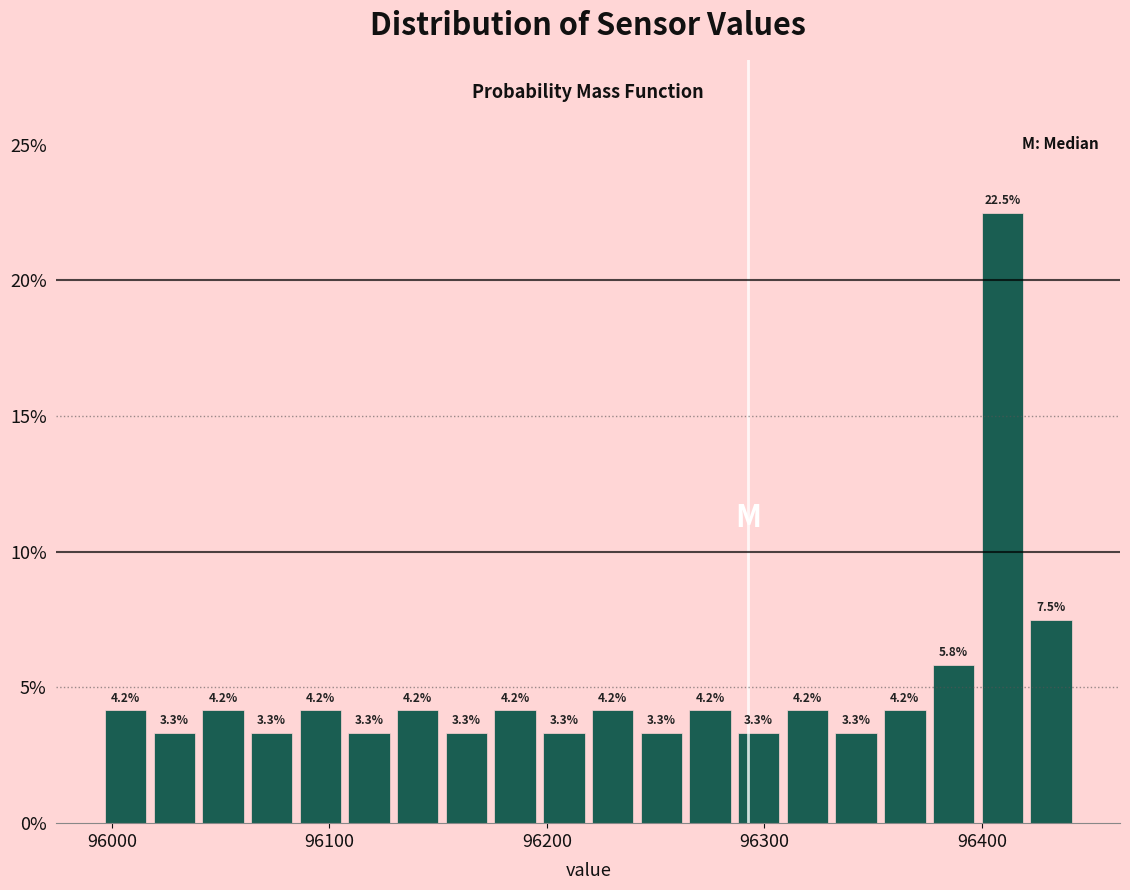

Read against the x-axis, roughly where is the centre of the tallest bar?

96410